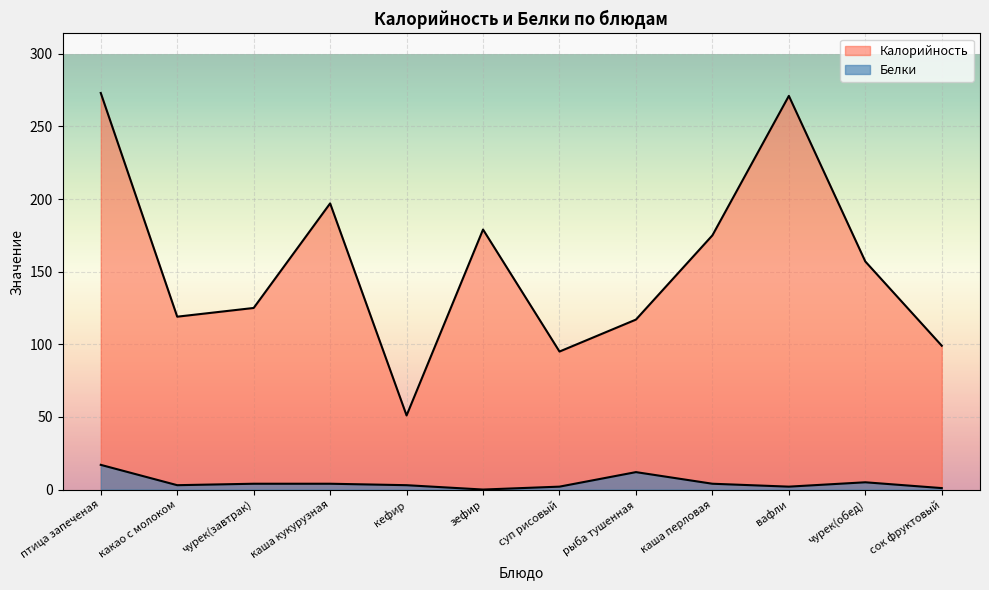

True or false: Калорийность and Белки cross at least once.

False